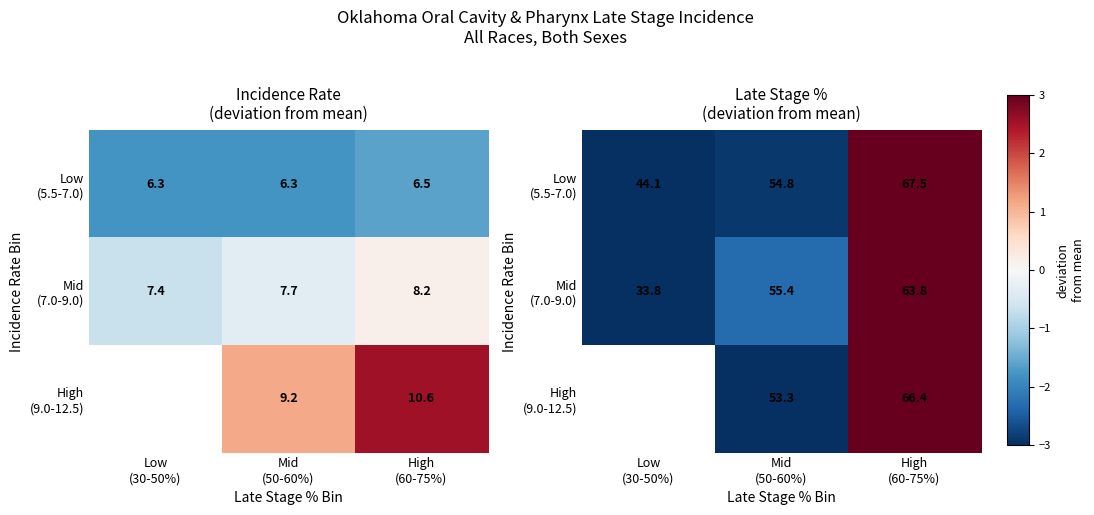

Which series has the largest total across all categories?

Low (5.5-7.0)